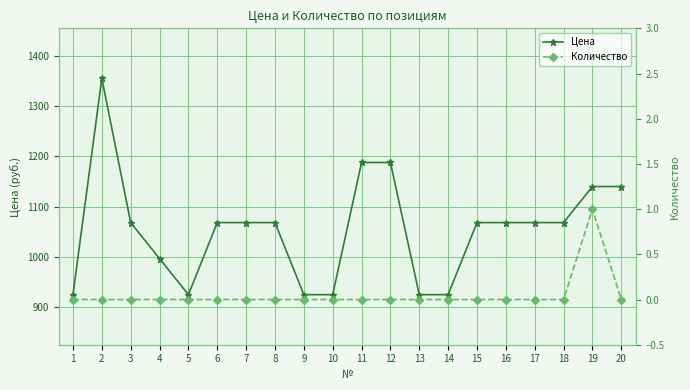

Reading left to right, list all the values displayed in this chart.

Цена: 1=924	2=1356	3=1068	4=996	5=924	6=1068	7=1068	8=1068	9=924	10=924	11=1188	12=1188	13=924	14=924	15=1068	16=1068	17=1068	18=1068	19=1140	20=1140
Количество: 1=0	2=0	3=0	4=0	5=0	6=0	7=0	8=0	9=0	10=0	11=0	12=0	13=0	14=0	15=0	16=0	17=0	18=0	19=1	20=0